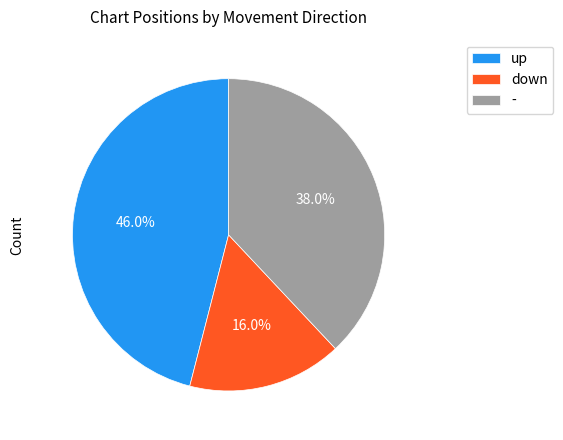

Which slice is the largest?

up